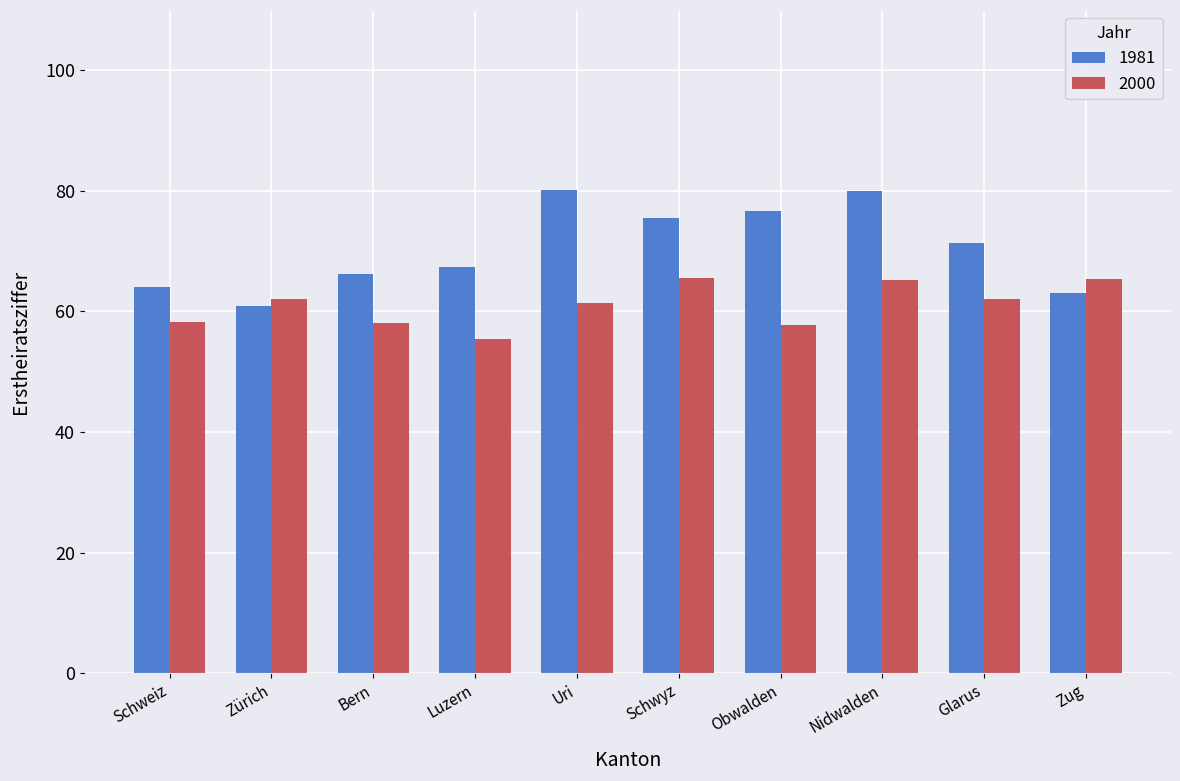

Which category has the lowest value in the 1981 series?

Zürich